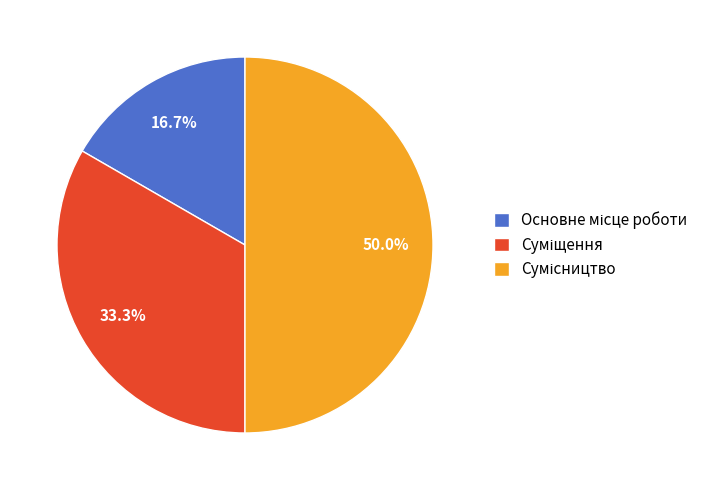

To the nearest percent, what is the average slice percentage?

33%